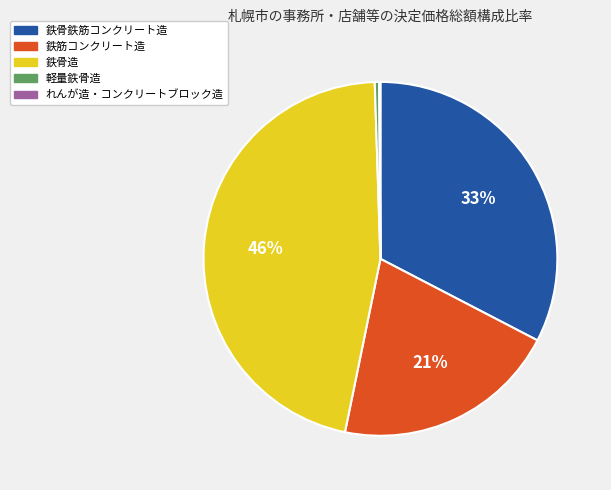

Which has a higher value, 鉄筋コンクリート造 or 鉄骨造?

鉄骨造